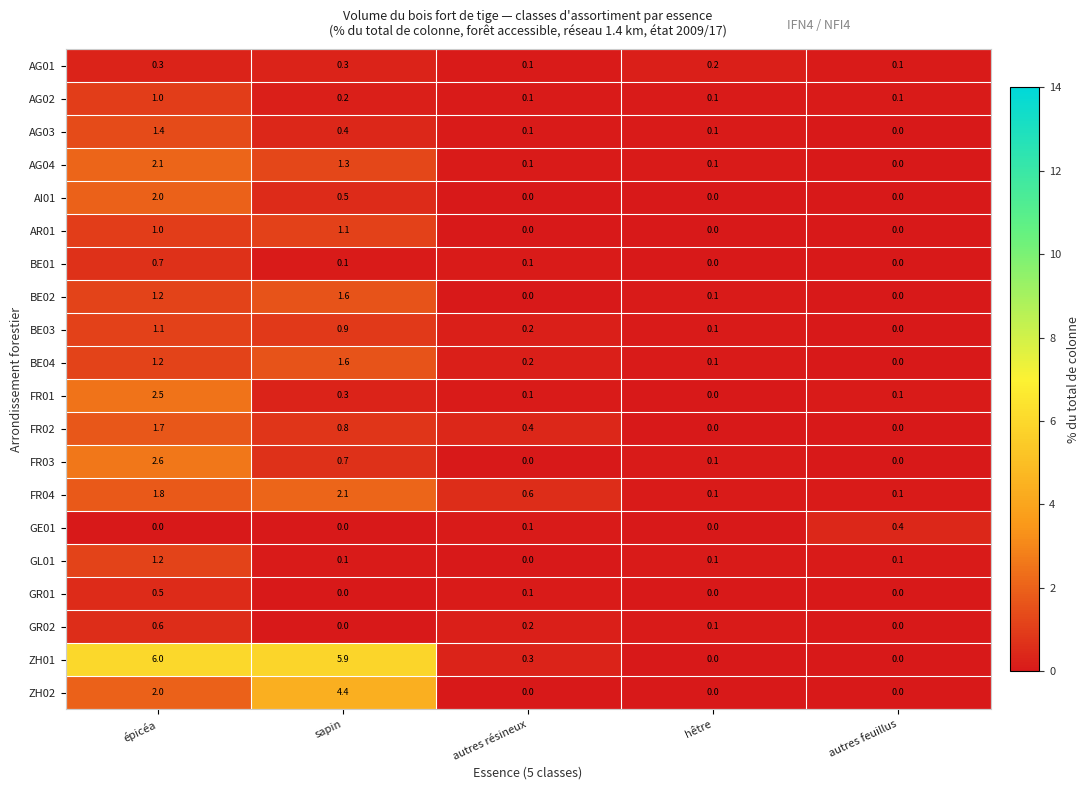

What is the difference between the second highest and minimum values in the AI01 series?

0.5